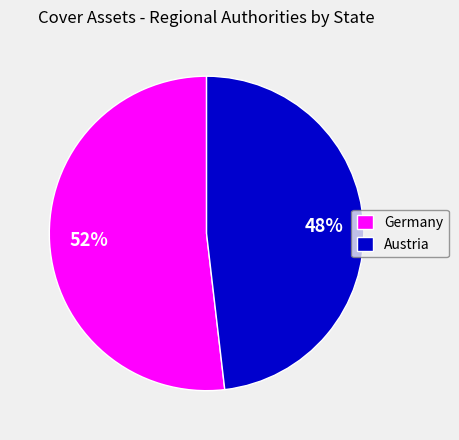

To the nearest percent, what portion does Austria represent?

48%